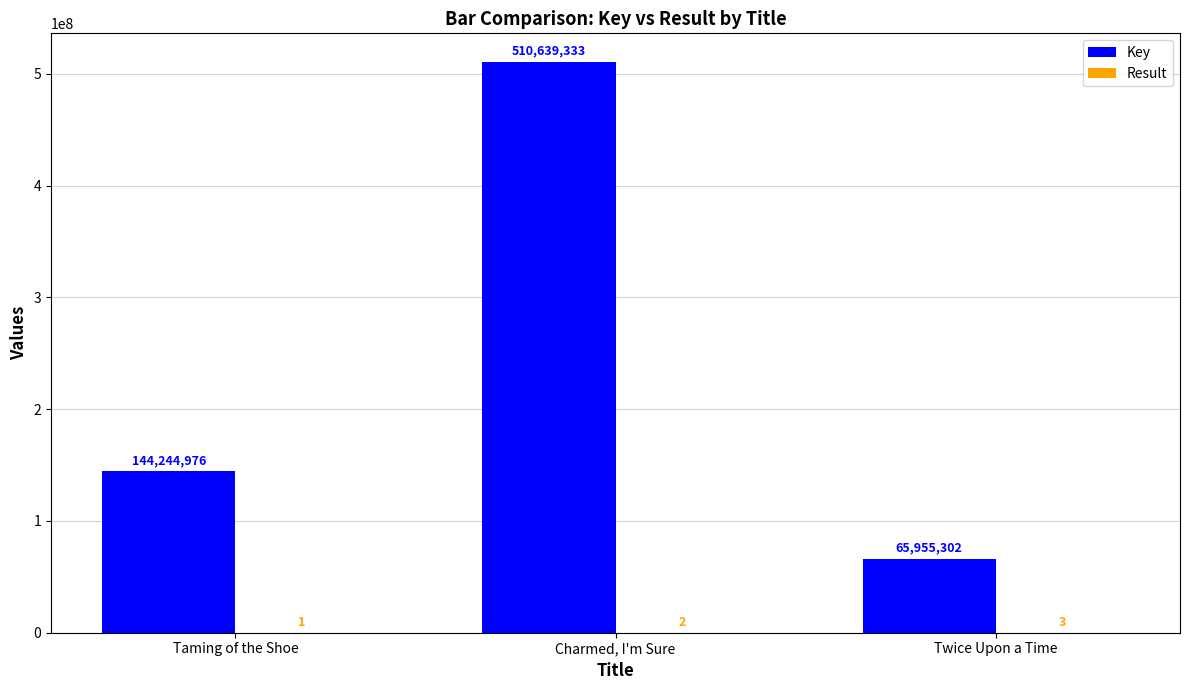

What is the total value across all series at Taming of the Shoe?

144244977